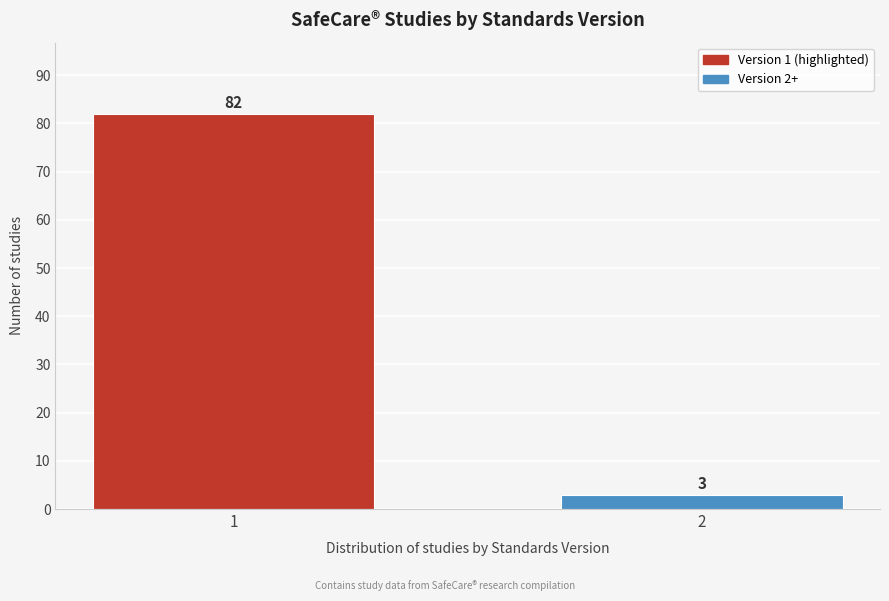

Reading right to left, transcribe all the data shown in this chart.

2=3	1=82